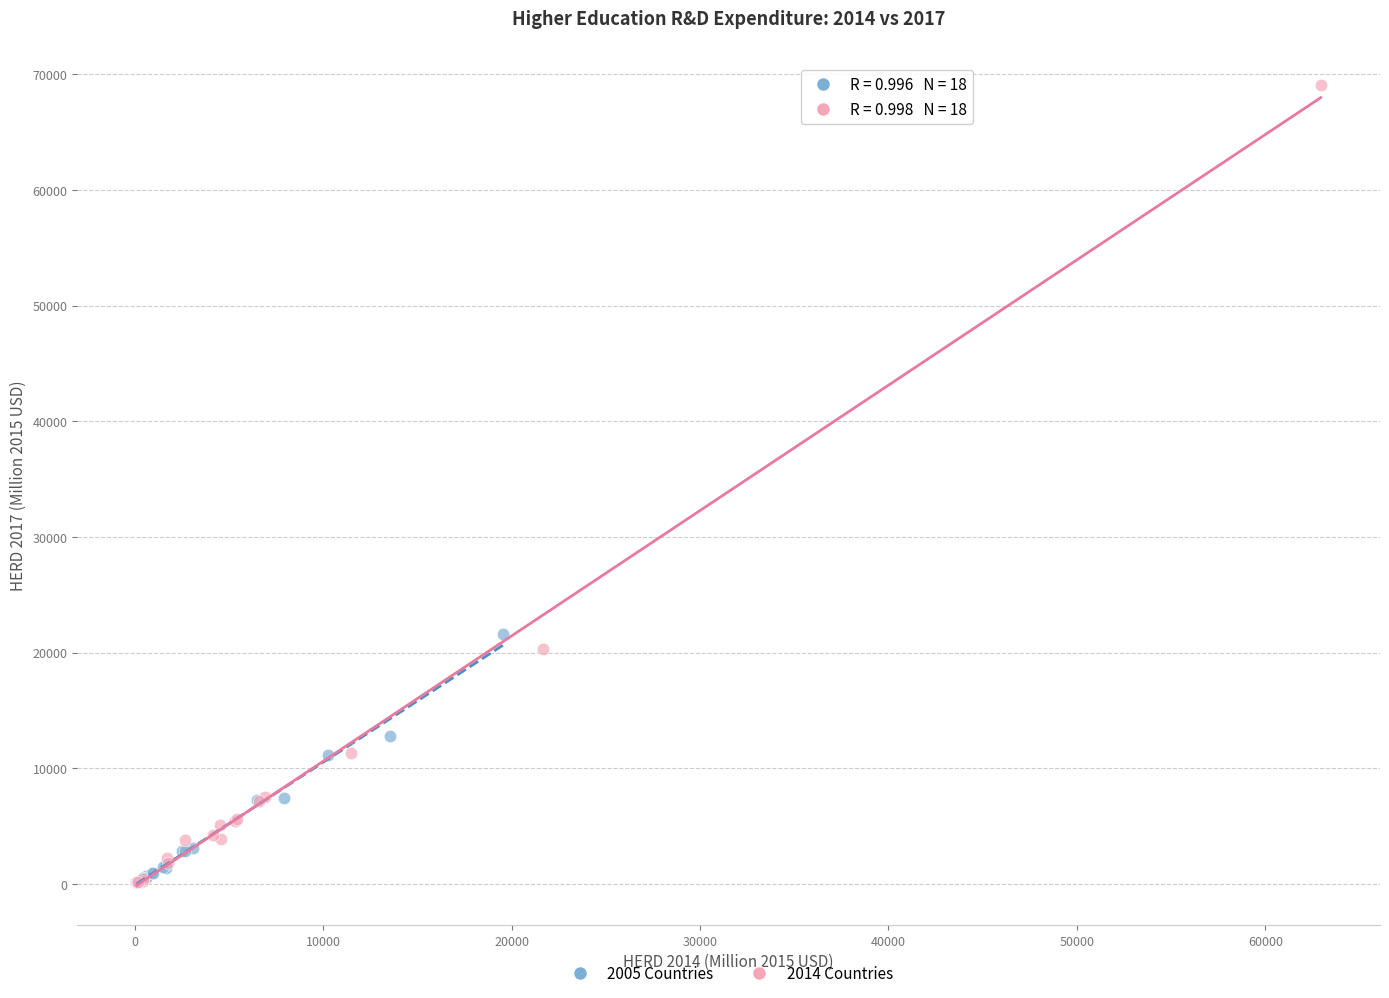

Which series contains the highest Y value?

2014 Countries